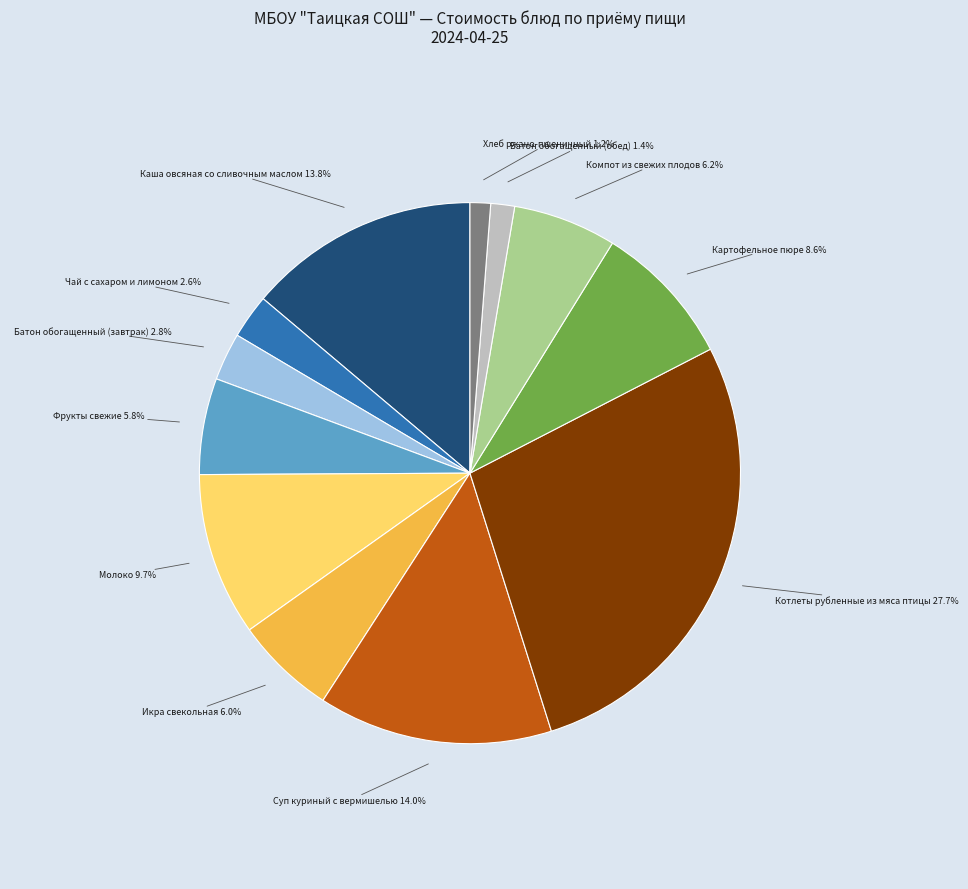

To the nearest percent, what is the average slice percentage?

8%